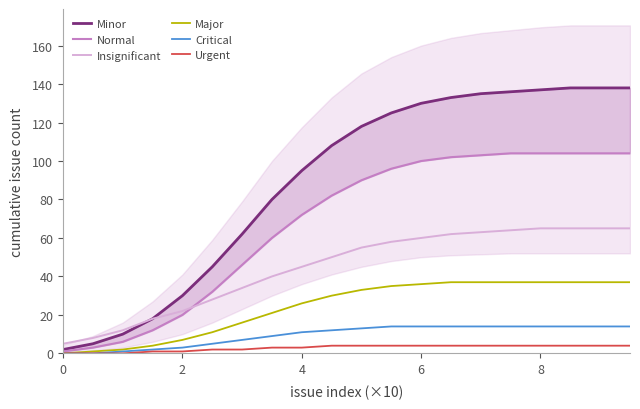

What is the highest value of the Major series?

37